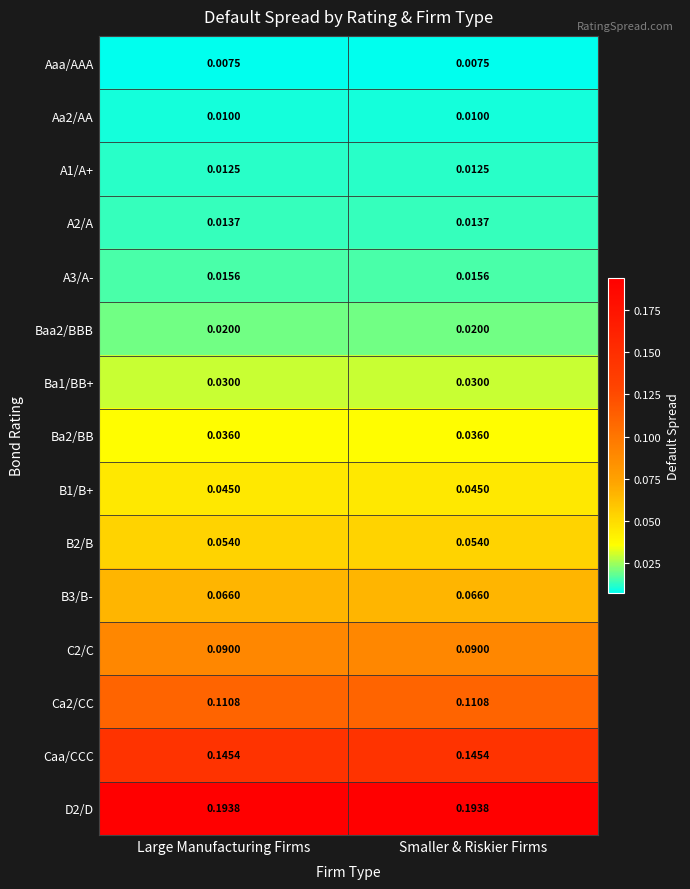

Count the number of categories in the chart.

2